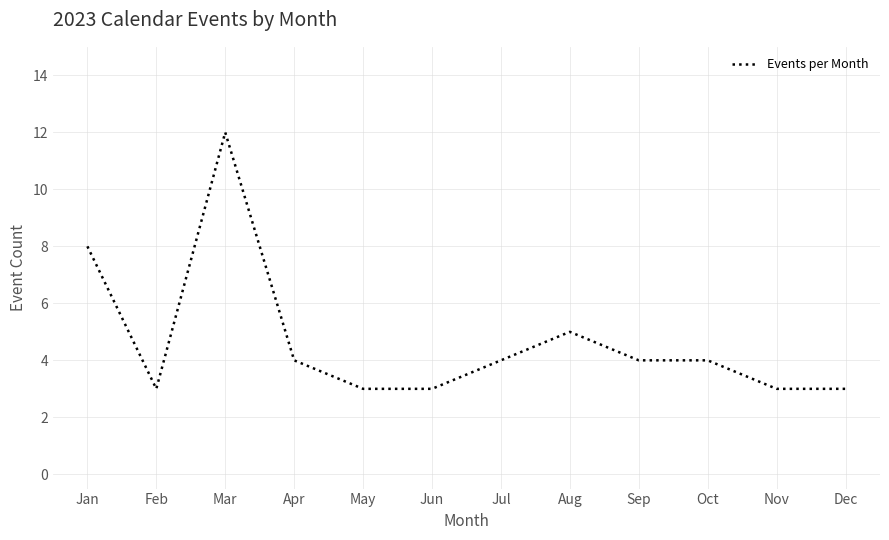

Read the value at Oct.

4